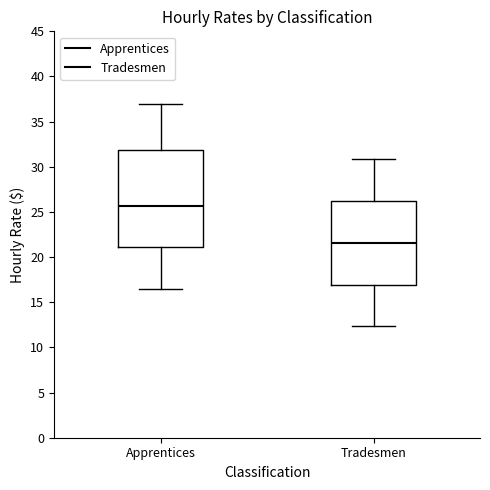

Where does the median line of the box for Tradesmen sit on the y-axis? The values are not printed on the chart, so give them approximately, as read against the axis.

21.5